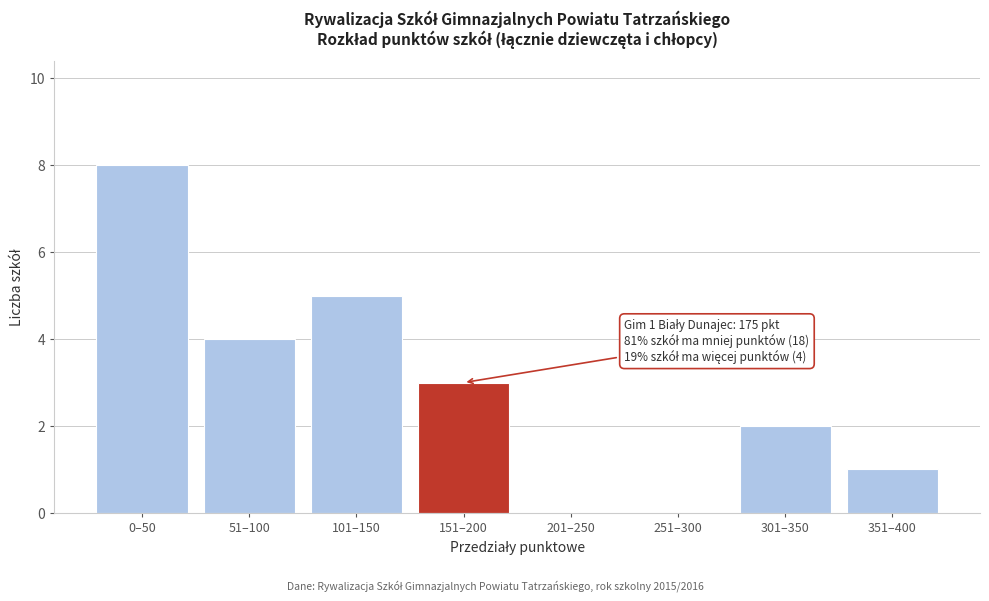

Reading left to right, transcribe all the data shown in this chart.

0–50=8	51–100=4	101–150=5	151–200=3	201–250=0	251–300=0	301–350=2	351–400=1